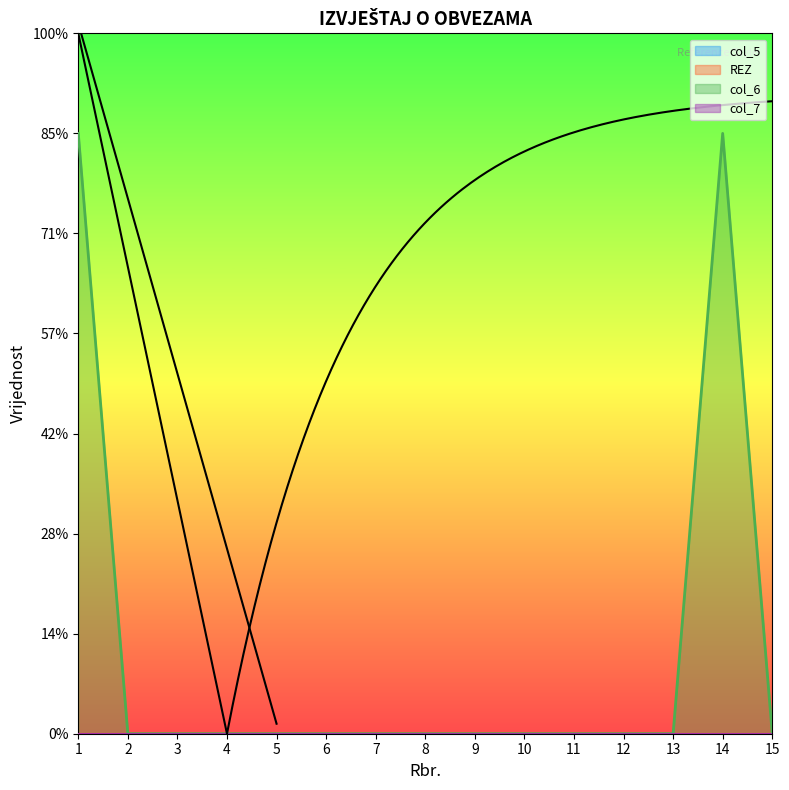

At which label does col_7 reach its minimum?

1